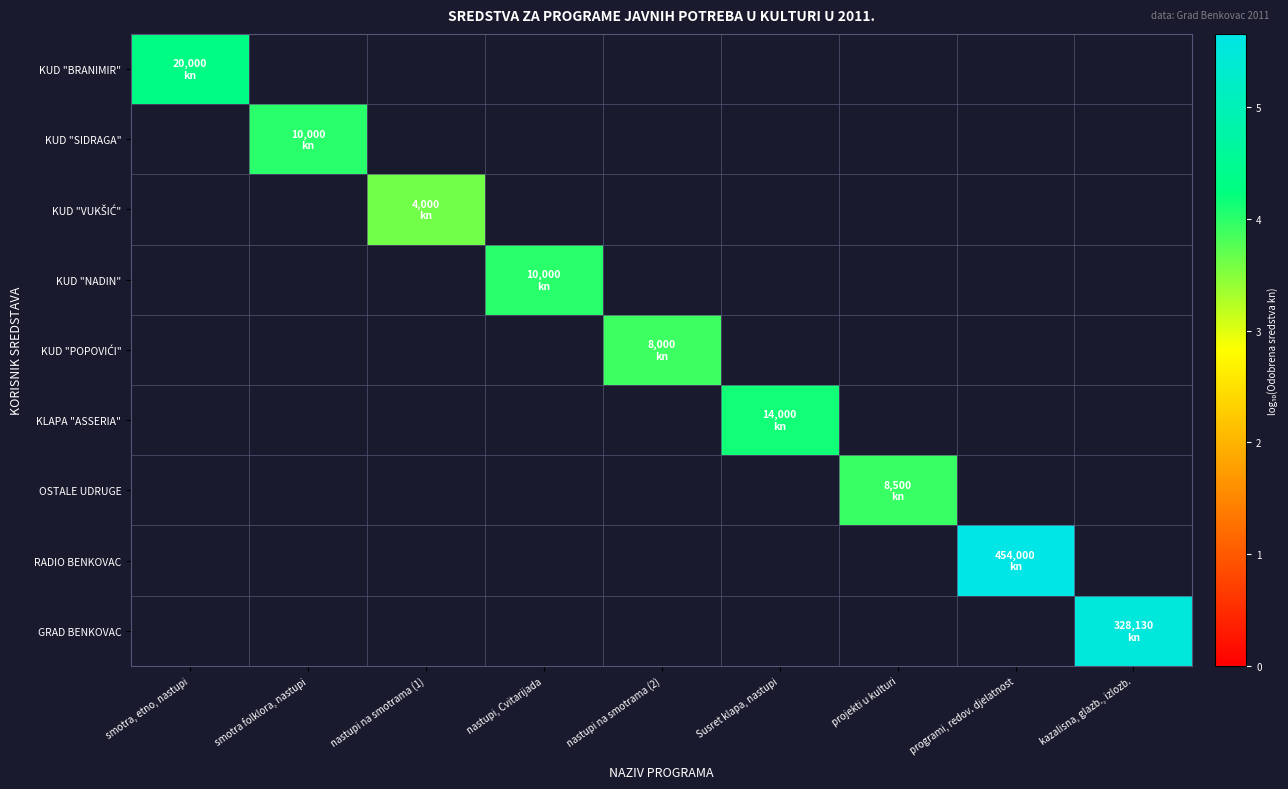

At smotra, etno, nastupi, list the series in order from largest to smallest.

KUD "BRANIMIR", KUD "SIDRAGA", KUD "VUKŠIĆ", KUD "NADIN", KUD "POPOVIĆI", KLAPA "ASSERIA", OSTALE UDRUGE, RADIO BENKOVAC, GRAD BENKOVAC